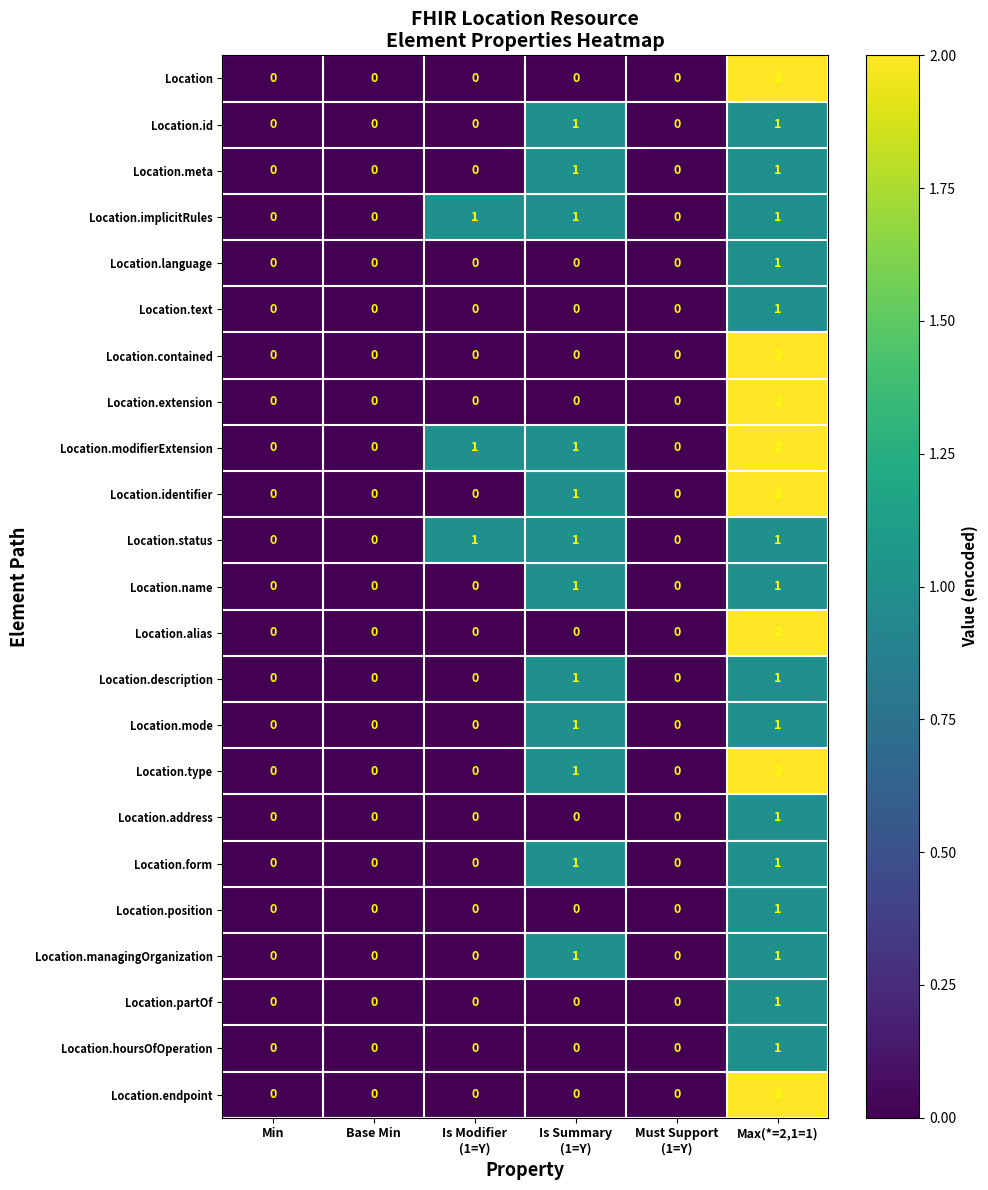

Which label corresponds to the largest value in the chart?

Max(*=2,1=1)